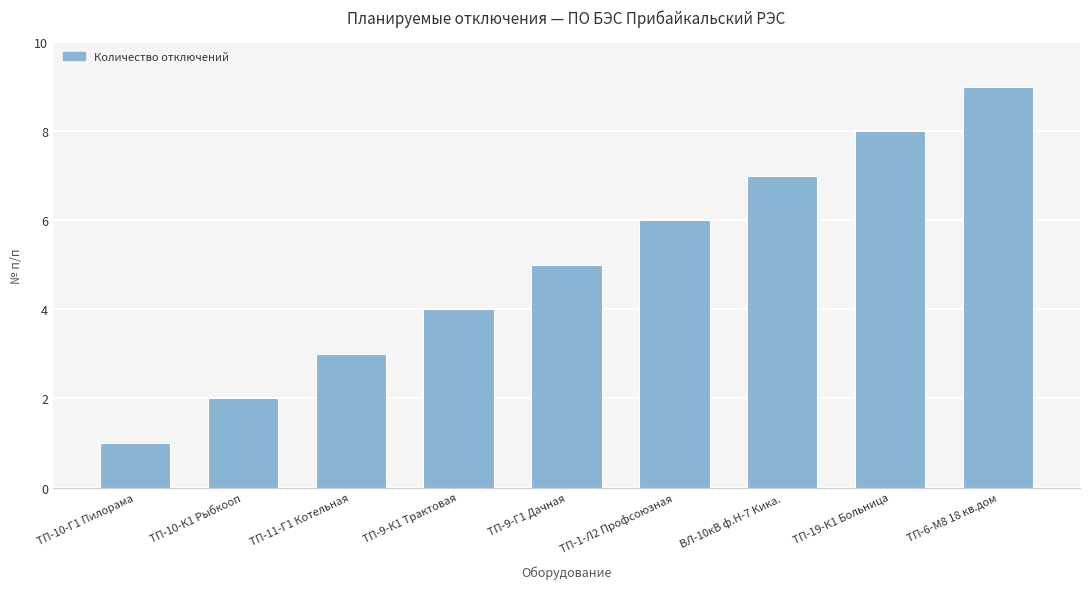

The value at ТП-19-К1 Больница is 11. True or false?

False